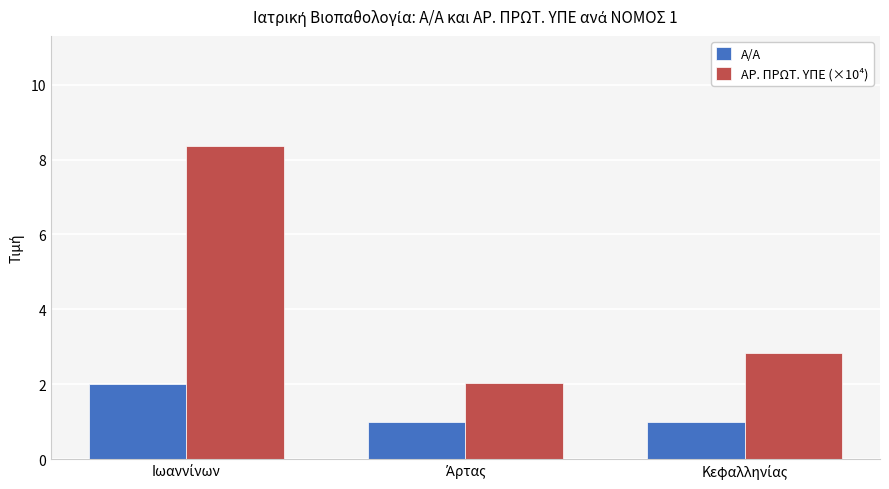

What is the sum of all Α/Α values?

4.0